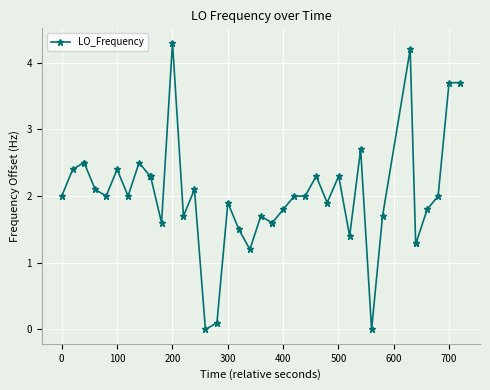

What is the difference between the second highest and minimum values?

4.2